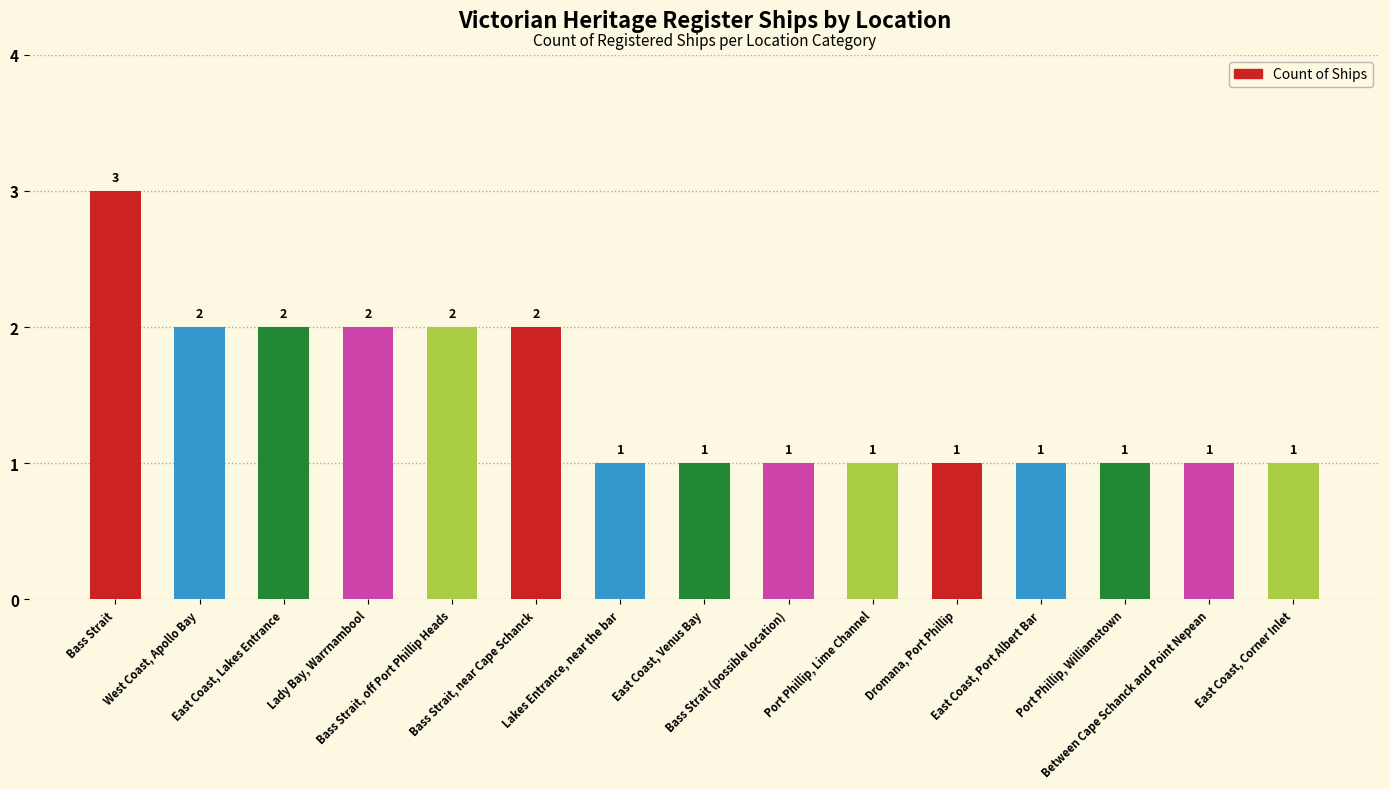

What value does the data have at Bass Strait?

3